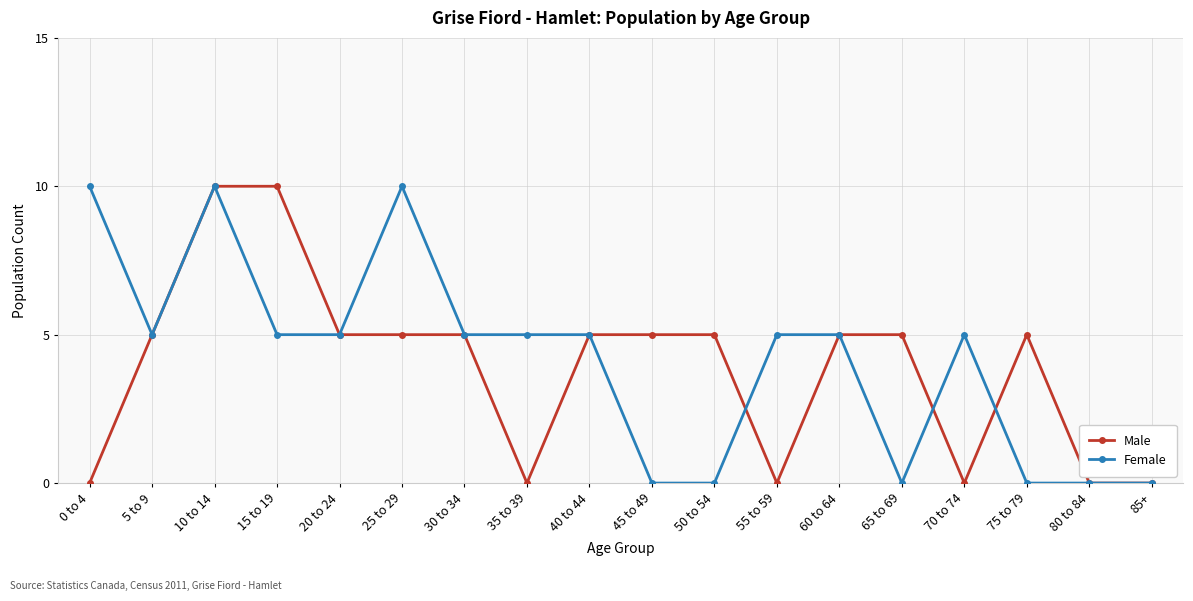

At 75 to 79, list the series in order from smallest to largest.

Female, Male